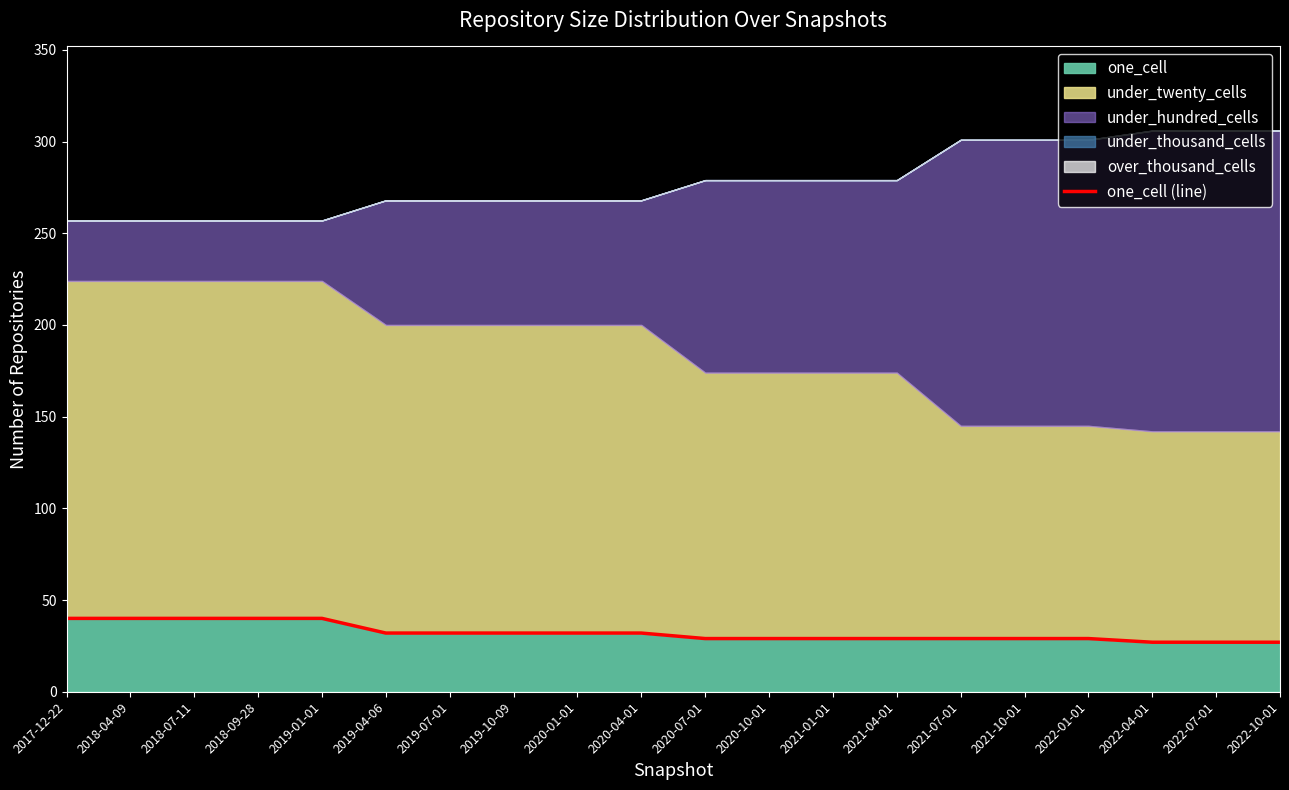

List the labels in order of value, smallest first.

2022-04-01, 2022-07-01, 2022-10-01, 2020-07-01, 2020-10-01, 2021-01-01, 2021-04-01, 2021-07-01, 2021-10-01, 2022-01-01, 2019-04-06, 2019-07-01, 2019-10-09, 2020-01-01, 2020-04-01, 2017-12-22, 2018-04-09, 2018-07-11, 2018-09-28, 2019-01-01